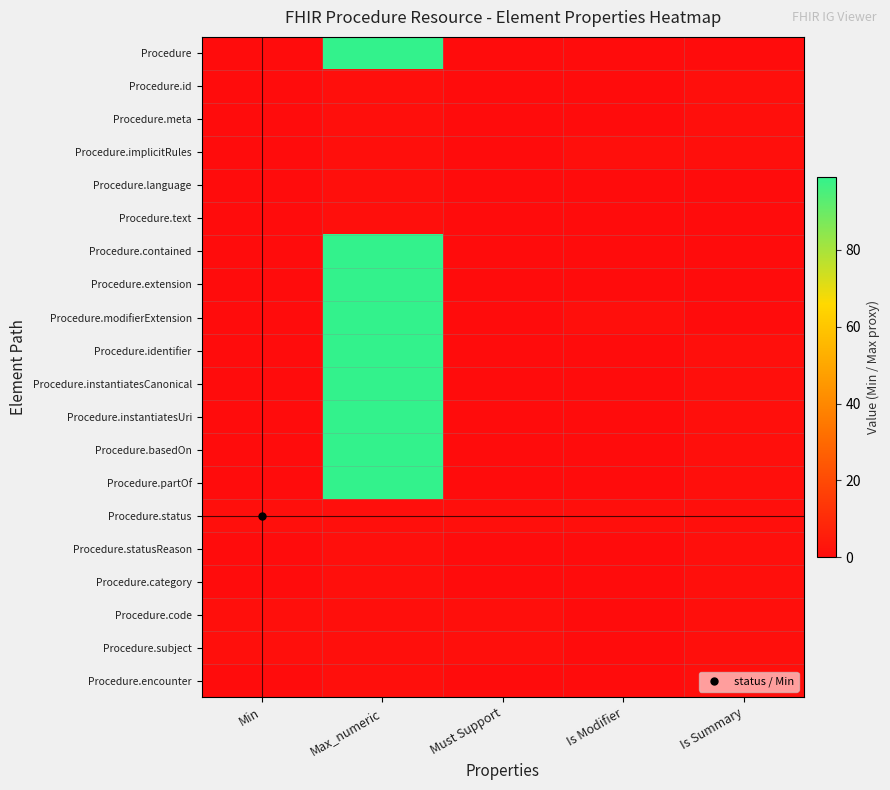

What is the difference between the highest and lowest values at Min?

1